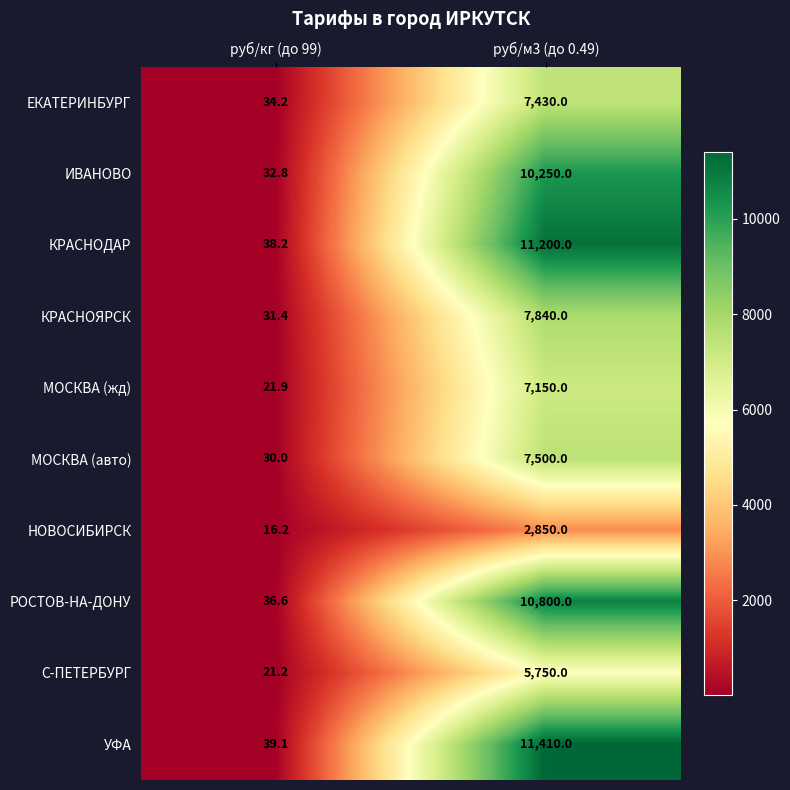

Reading left to right, transcribe all the data shown in this chart.

ЕКАТЕРИНБУРГ: 34.2	7430.0
ИВАНОВО: 32.8	10250.0
КРАСНОДАР: 38.2	11200.0
КРАСНОЯРСК: 31.4	7840.0
МОСКВА (жд): 21.9	7150.0
МОСКВА (авто): 30.0	7500.0
НОВОСИБИРСК: 16.2	2850.0
РОСТОВ-НА-ДОНУ: 36.6	10800.0
С-ПЕТЕРБУРГ: 21.2	5750.0
УФА: 39.1	11410.0